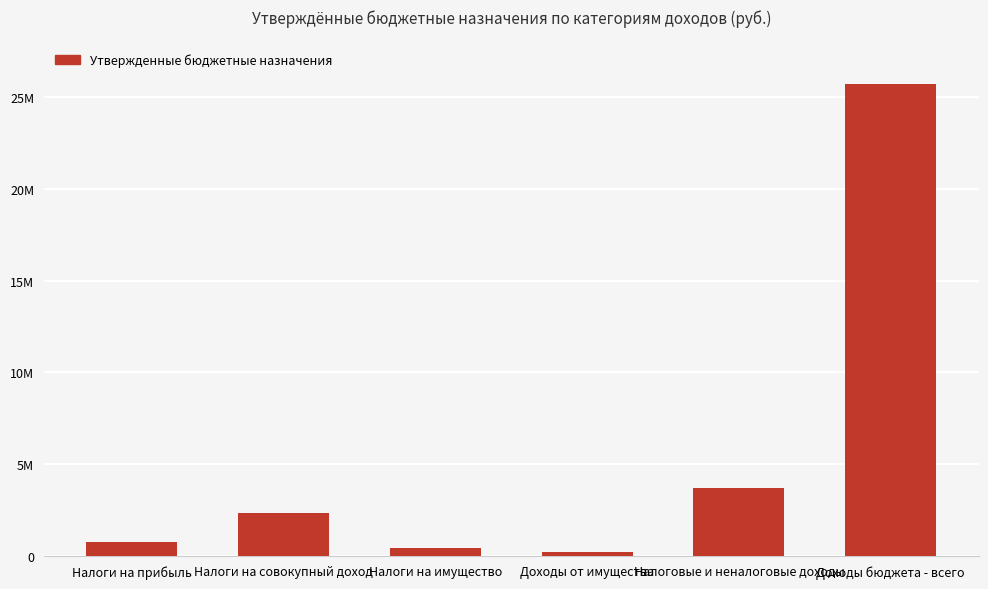

Does the chart contain any negative values?

No